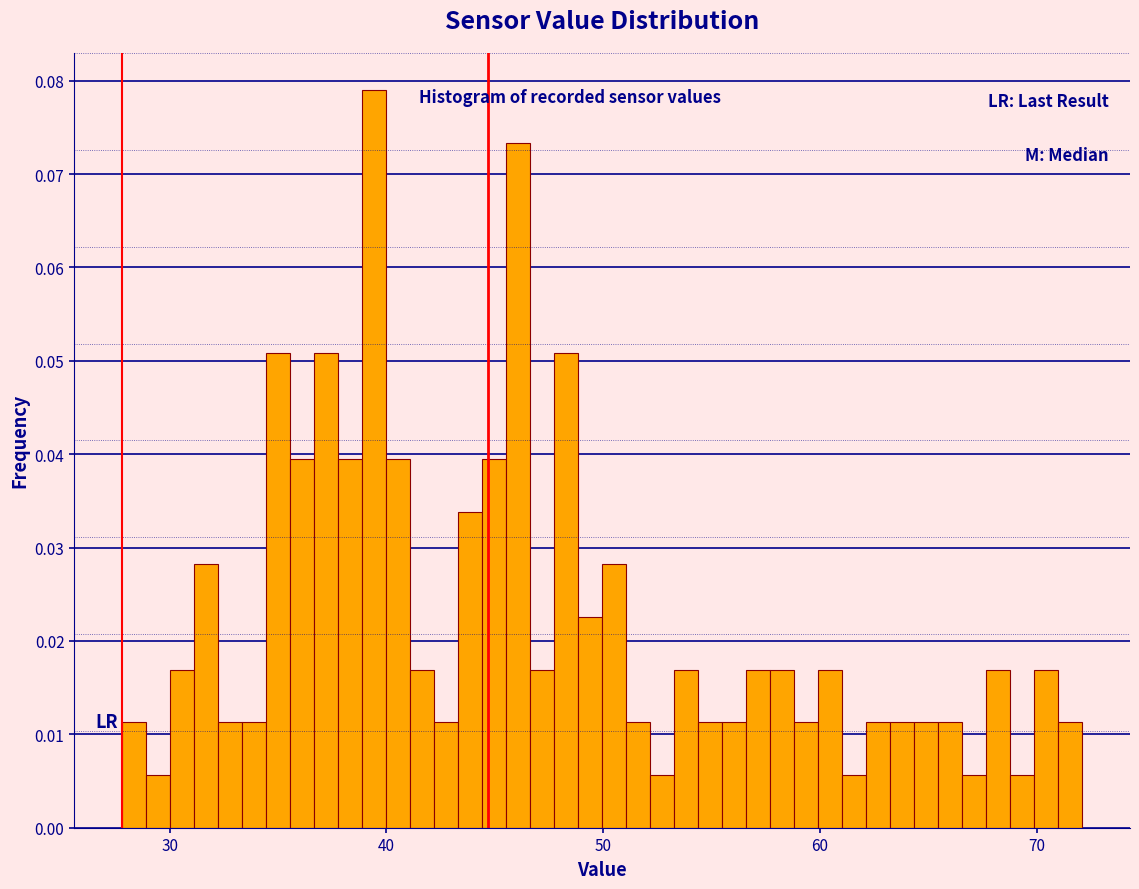

Read against the x-axis, roughly where is the centre of the tallest bar?

39